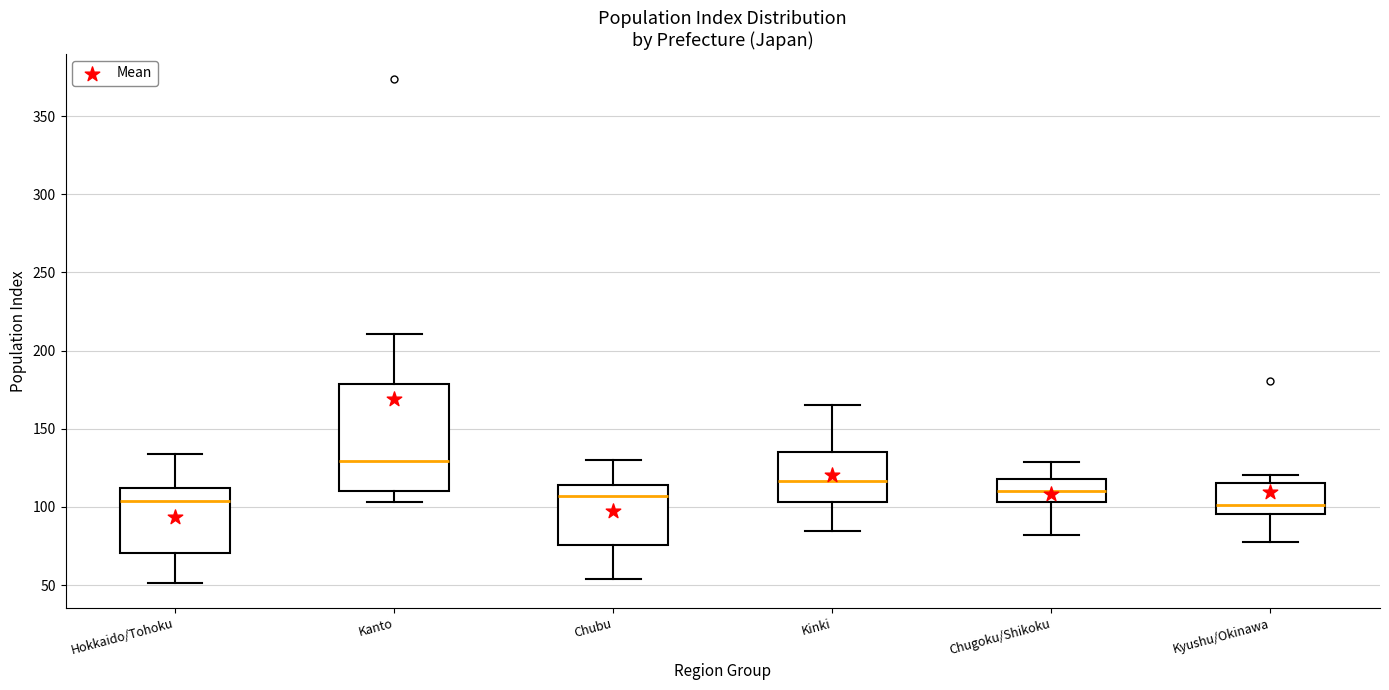

Which box is the tallest, from its lower edge to its upper edge?

Kanto